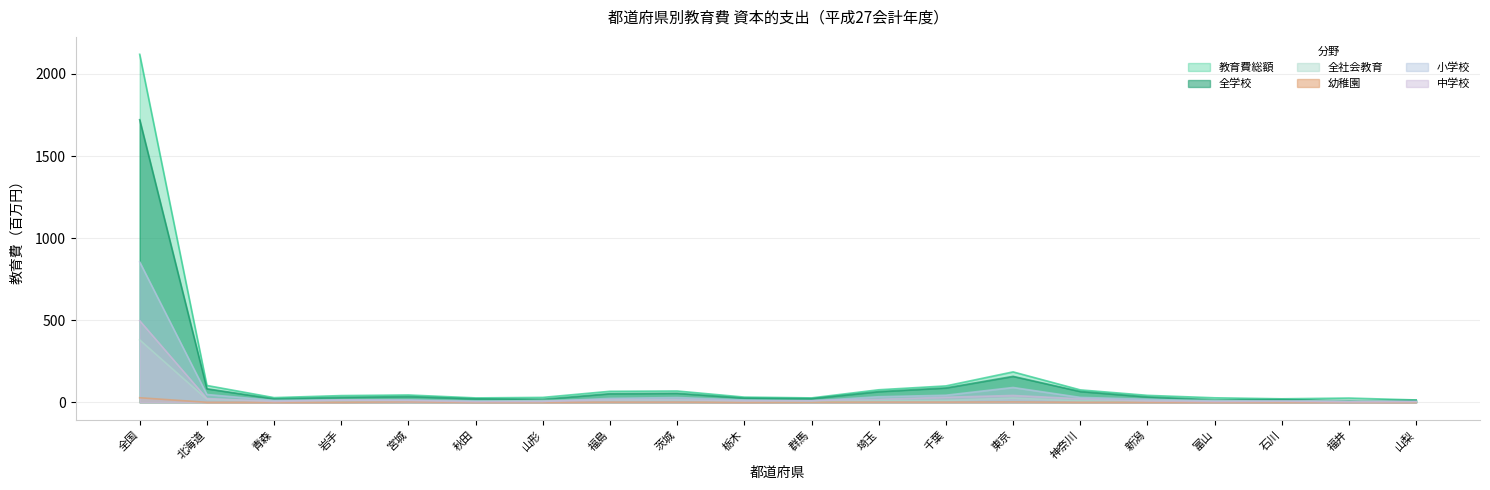

What is the difference between the 幼稚園 values at 東京 and 山形?

2.2